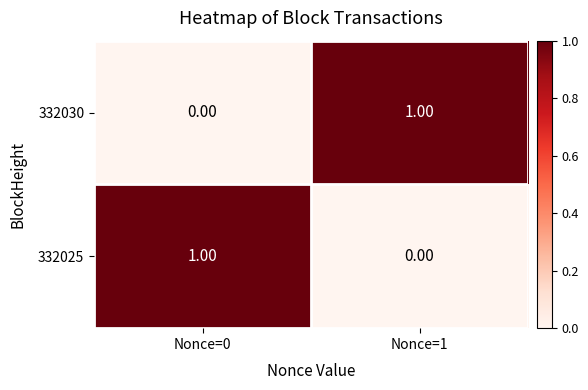

At Nonce=0, list the series in order from largest to smallest.

332025, 332030